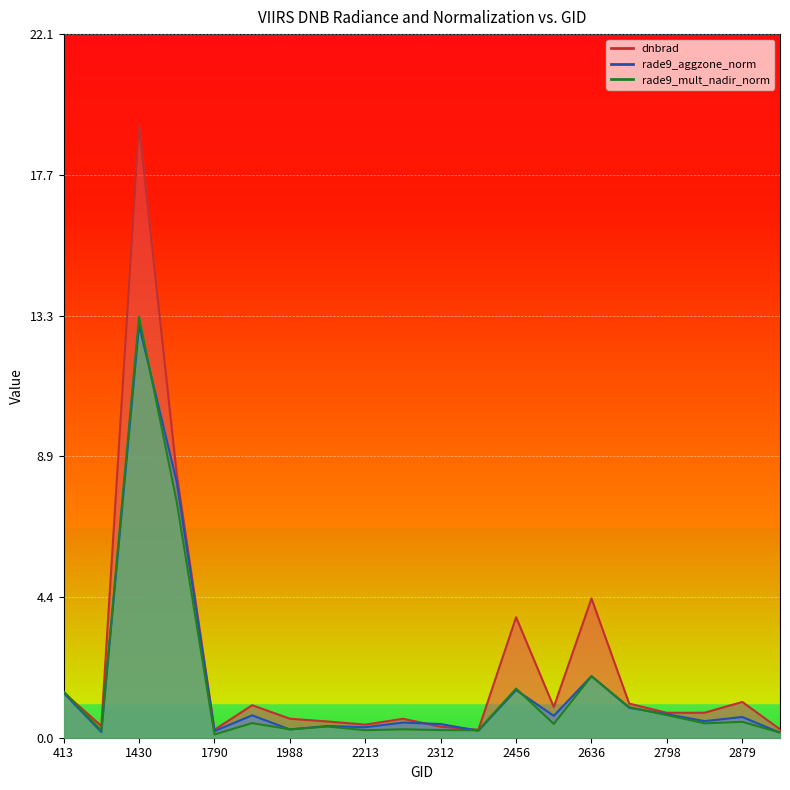

At which category is the sum across all series the highest?

1430